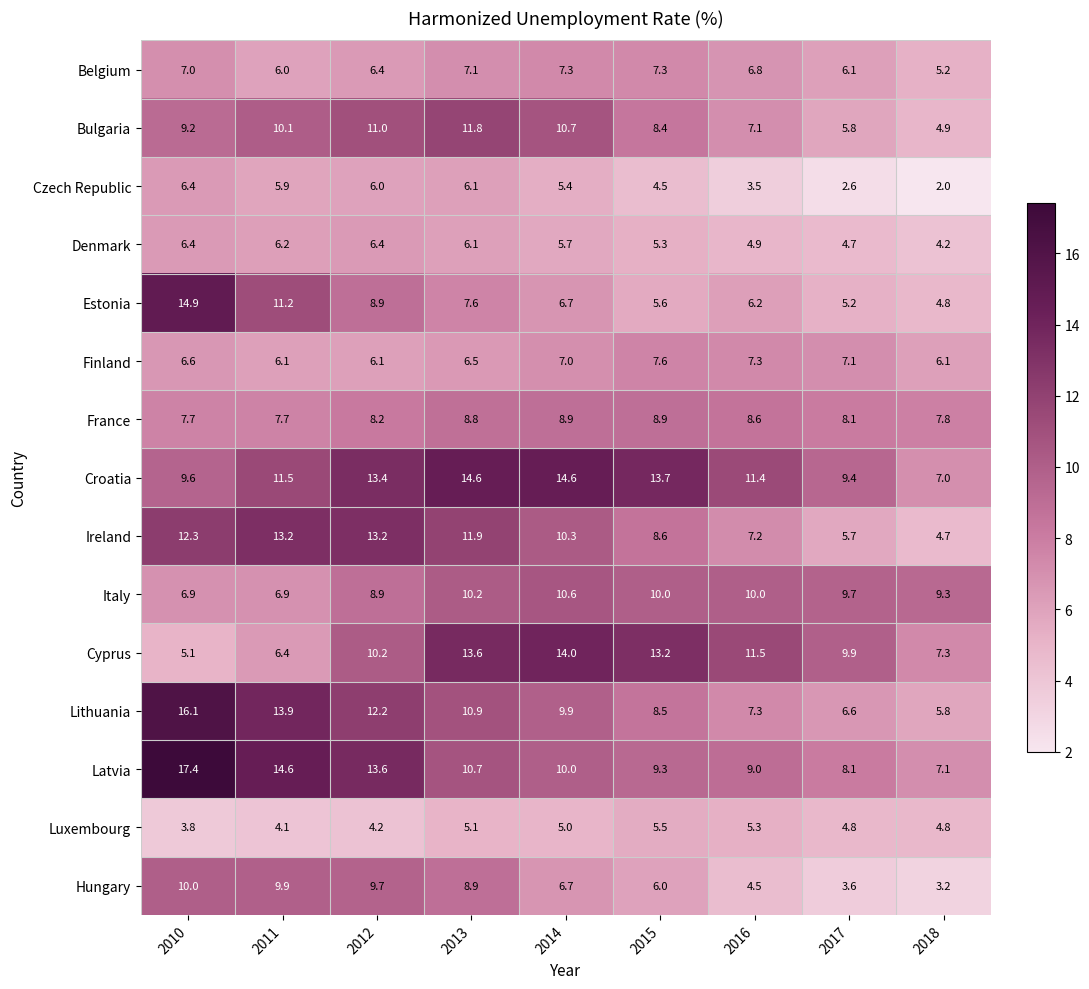

At which category is the sum across all series the highest?

2013